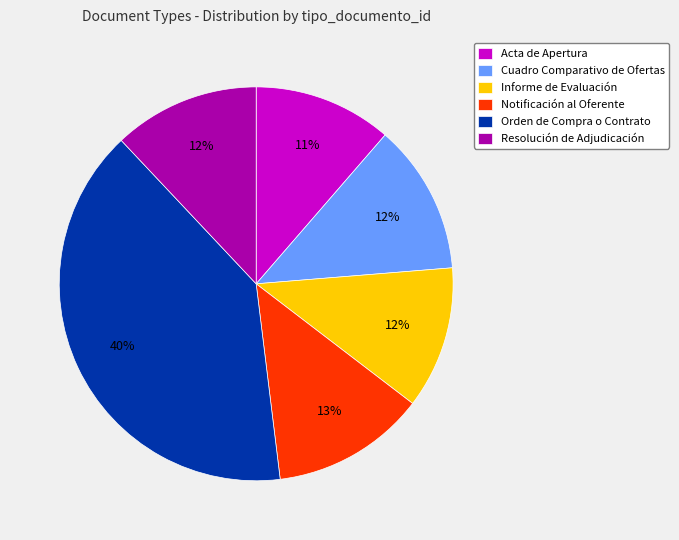

To the nearest percent, what portion does Cuadro Comparativo de Ofertas represent?

12%